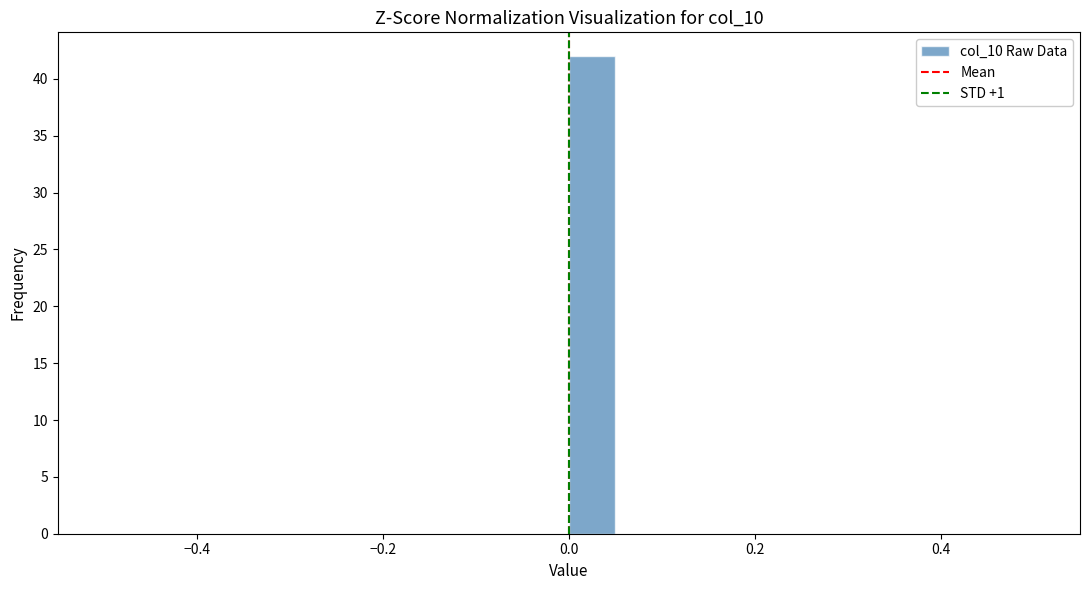

Read against the x-axis, roughly where is the centre of the tallest bar?

0.02